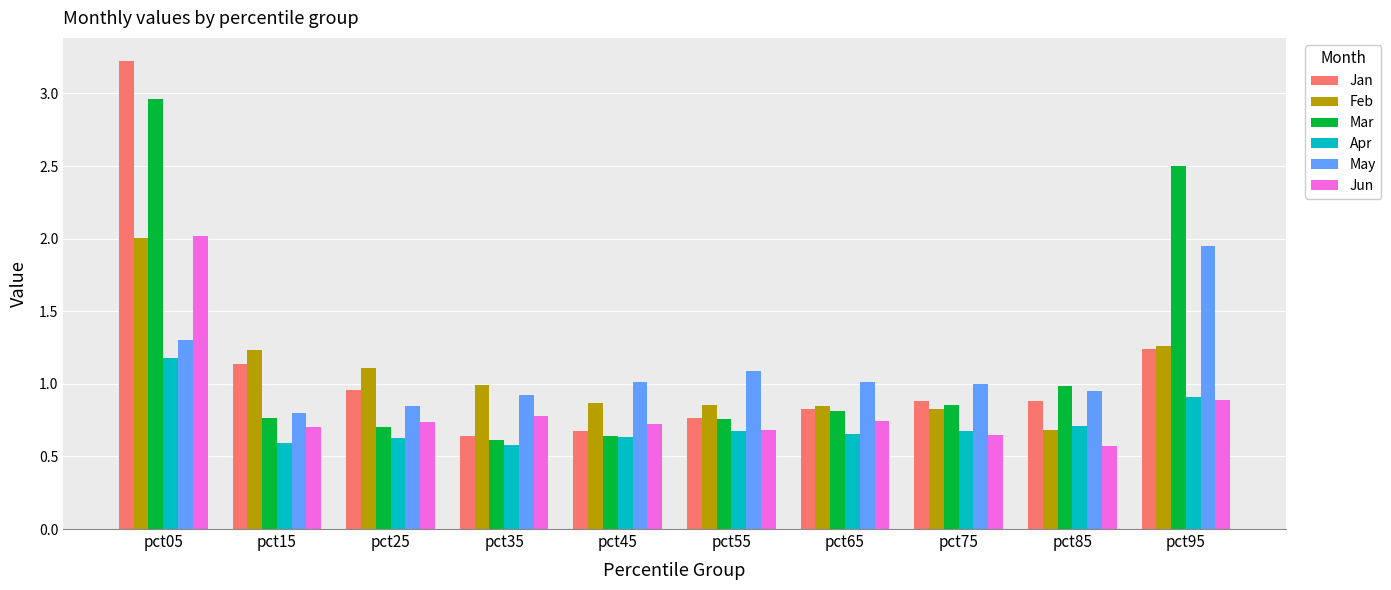

Which series has the largest range (max minus min)?

Jan